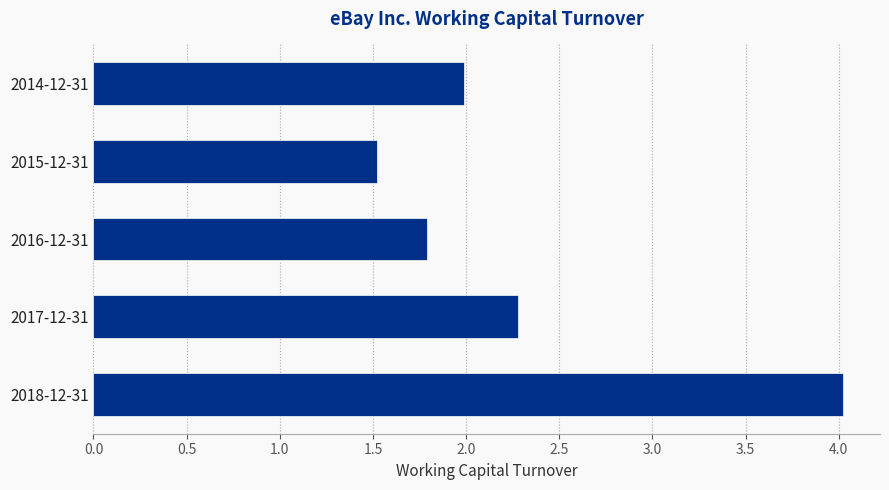

At which category does the chart reach its minimum across all series?

2015-12-31